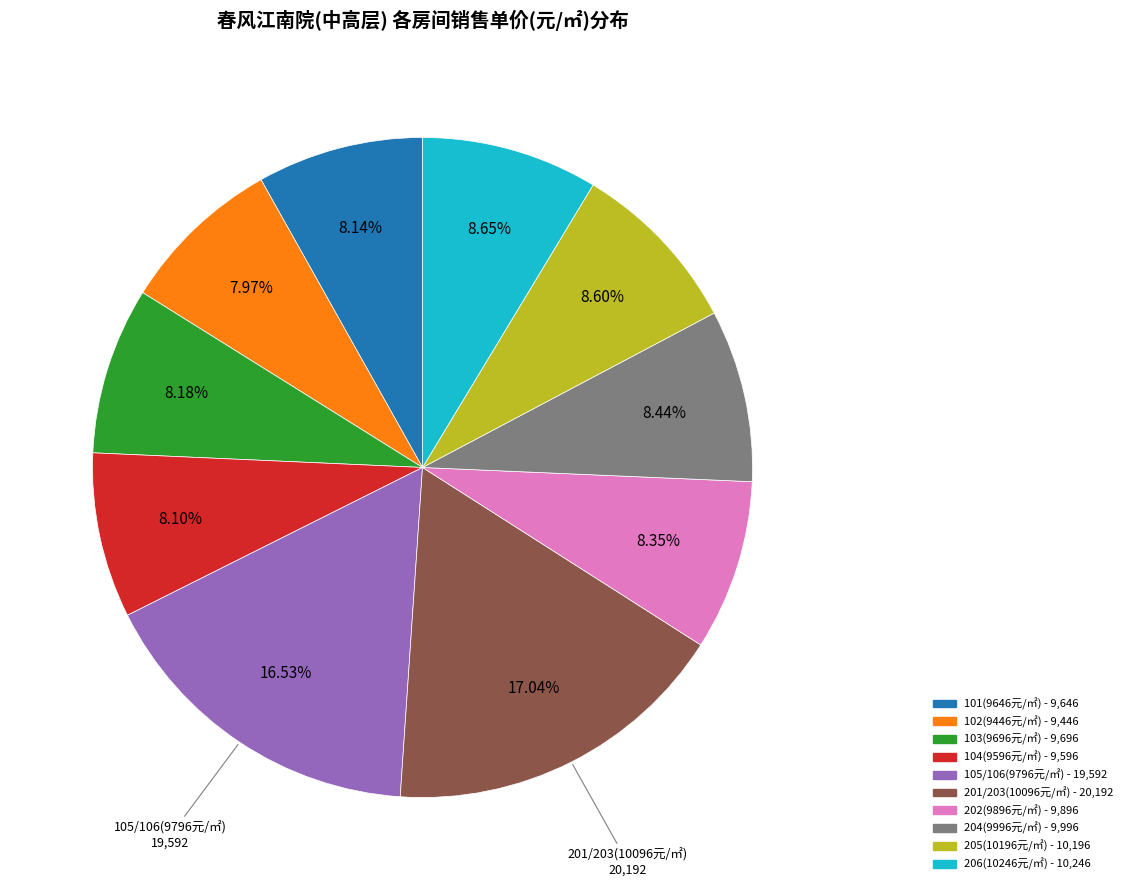

Count the number of slices in the pie.

10